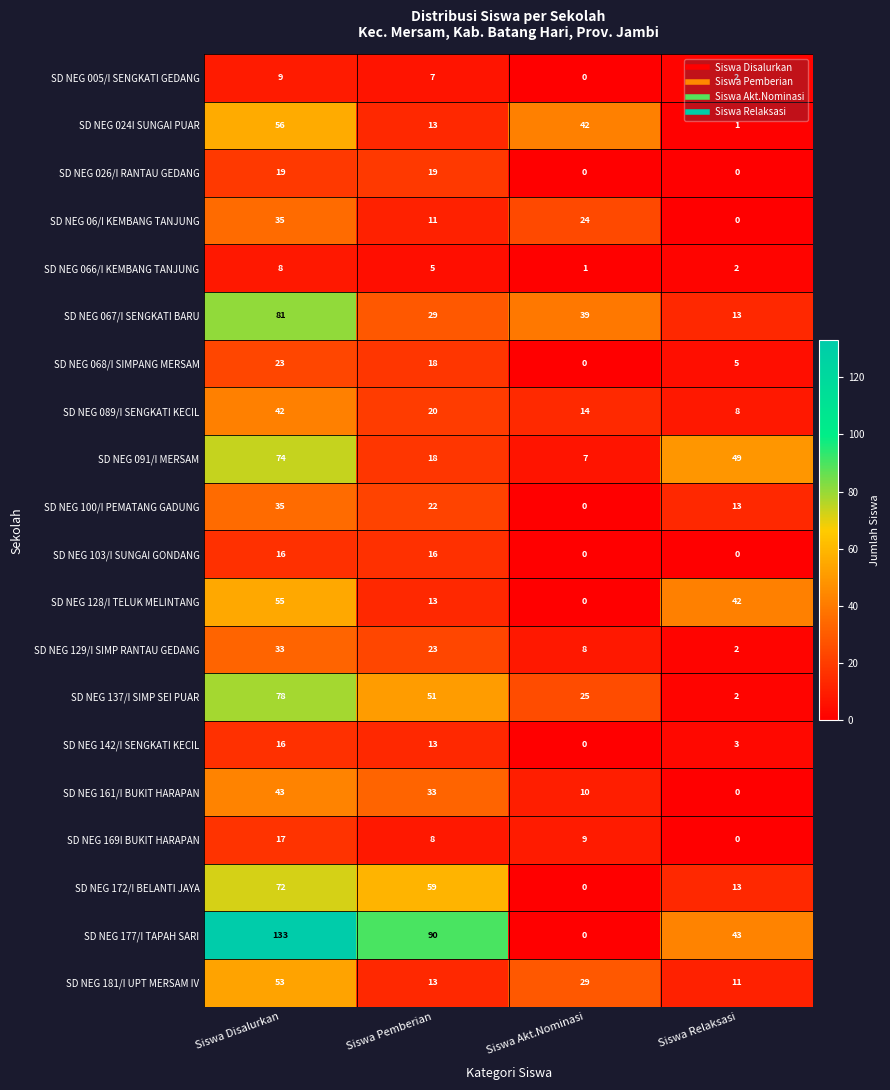

List the labels in order of SD NEG 142/I SENGKATI KECIL value, smallest first.

Siswa Akt.Nominasi, Siswa Relaksasi, Siswa Pemberian, Siswa Disalurkan